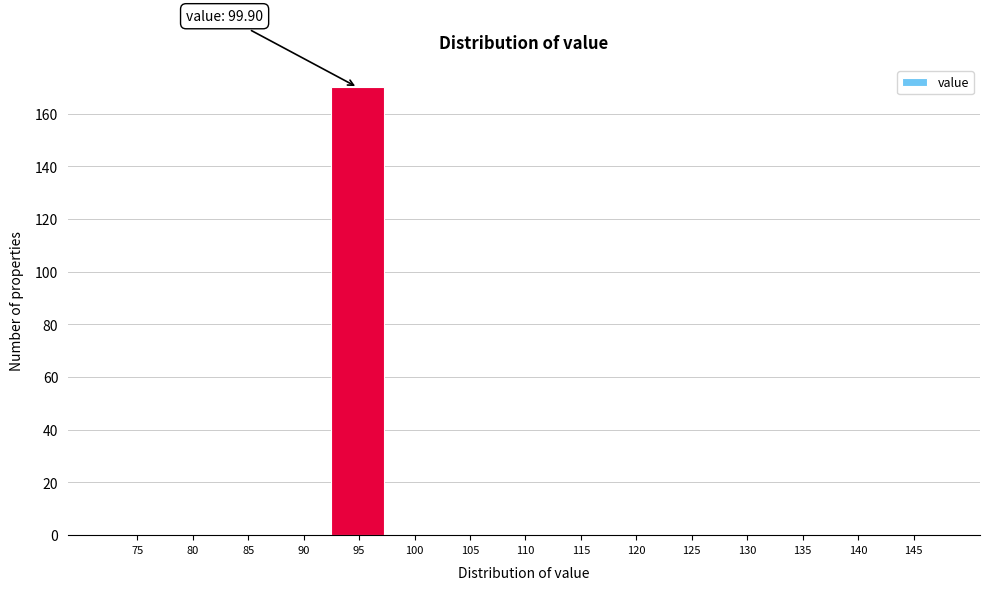

Reading left to right, extract all data points from this chart.

75=0	80=0	85=0	90=0	95=170	100=0	105=0	110=0	115=0	120=0	125=0	130=0	135=0	140=0	145=0